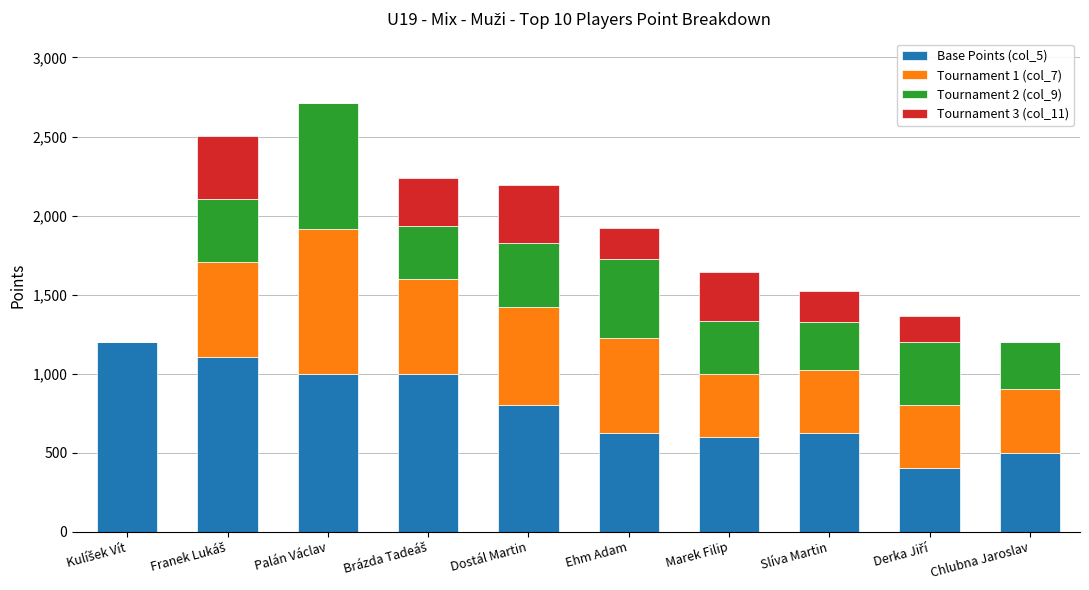

What is the total value across all series at Dostál Martin?

2192